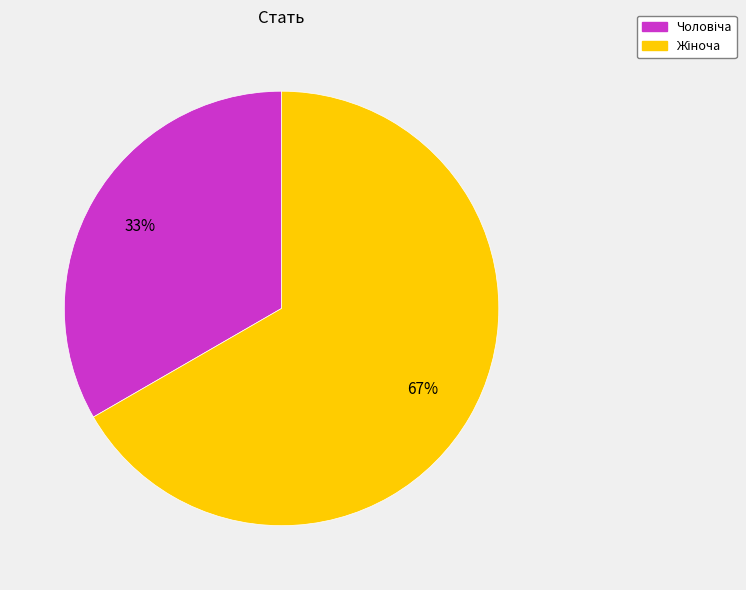

To the nearest percent, what is the average slice percentage?

50%